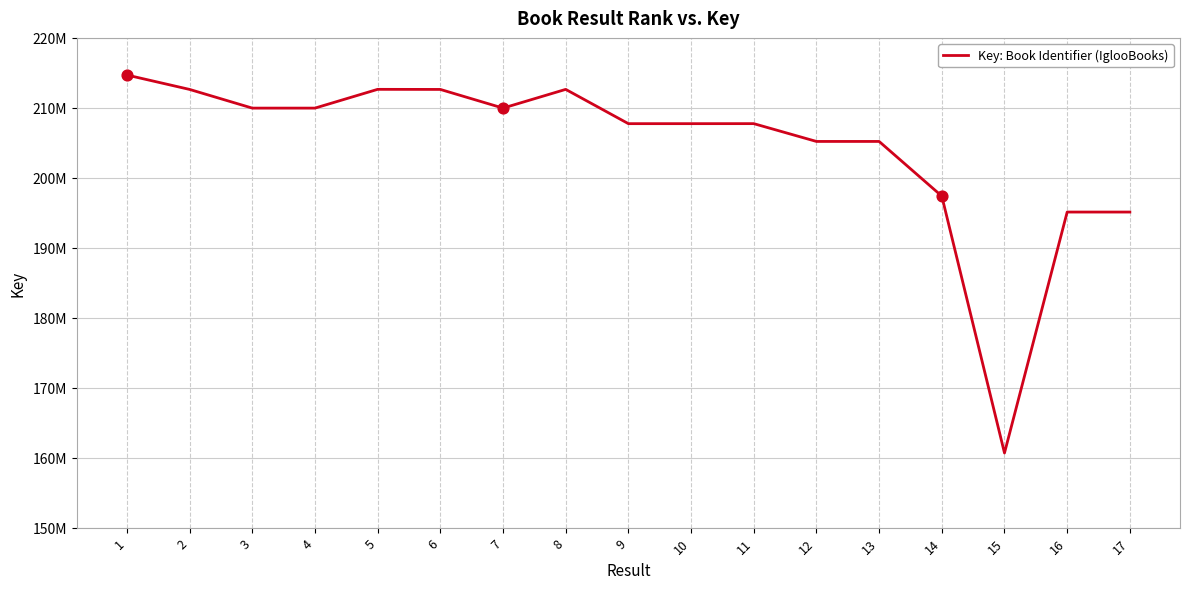

Is this an area chart (filled region under the line)?

No